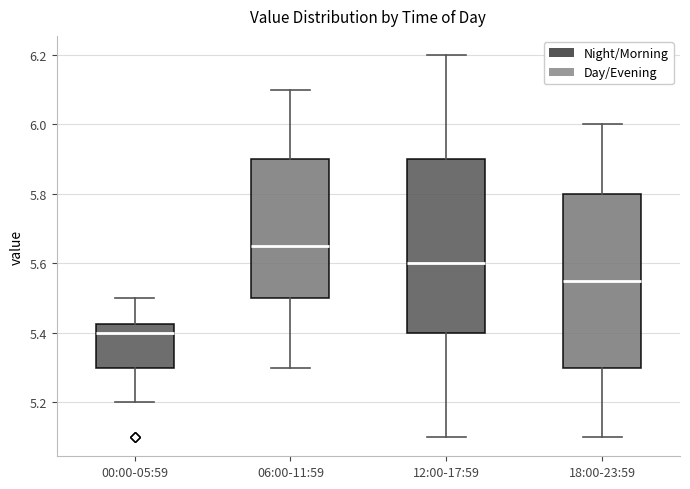

Reading left to right, read every box against the y-axis: the position of its median line, the range the box covers, and the ends of its whiskers. The values are not printed on the chart, so give them approximately, as read against the axis.

00:00-05:59: median 5.40, box 5.30 to 5.42, whiskers 5.20 to 5.50
06:00-11:59: median 5.66, box 5.50 to 5.90, whiskers 5.30 to 6.10
12:00-17:59: median 5.60, box 5.40 to 5.90, whiskers 5.10 to 6.20
18:00-23:59: median 5.56, box 5.30 to 5.80, whiskers 5.10 to 6.00